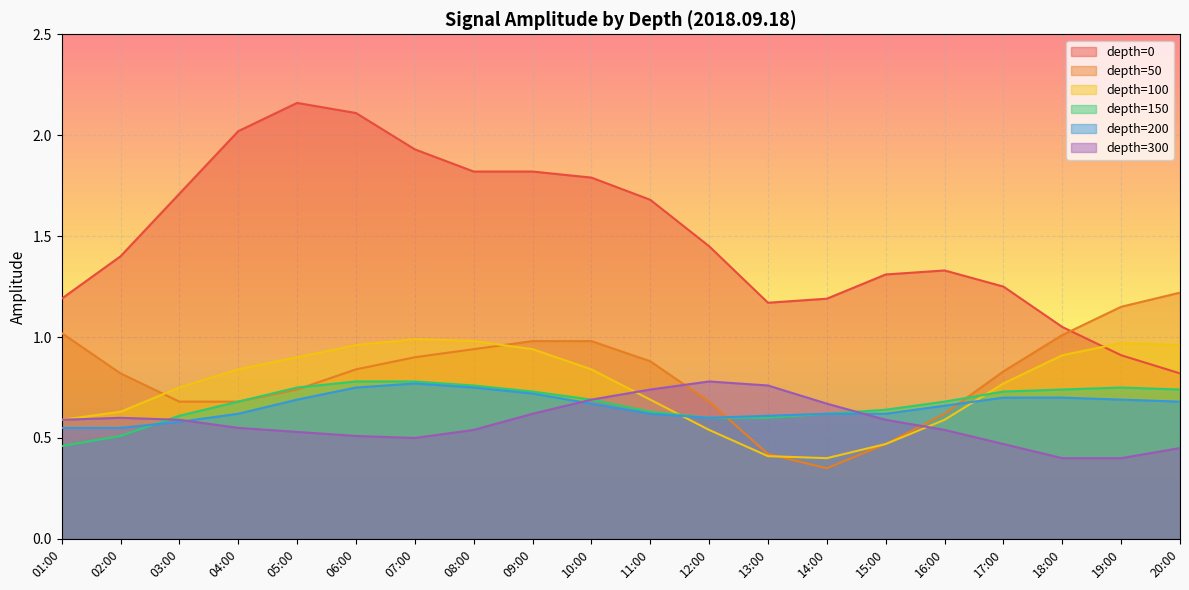

What is the average value of the depth=150 series?

0.7